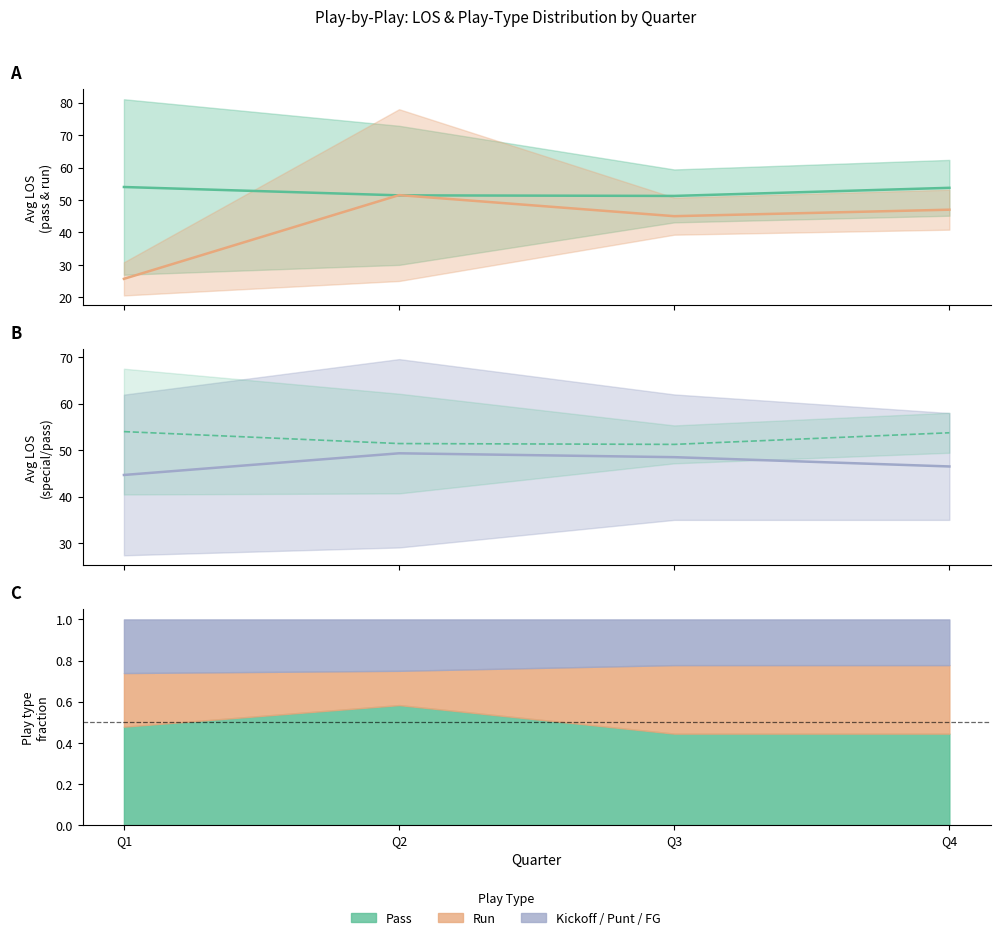

What is the sum of the Run values at Q3 and Q4?

92.0